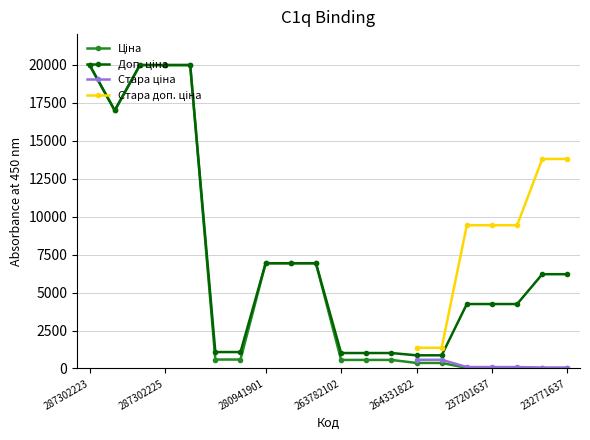

How many series are shown in this chart?

4